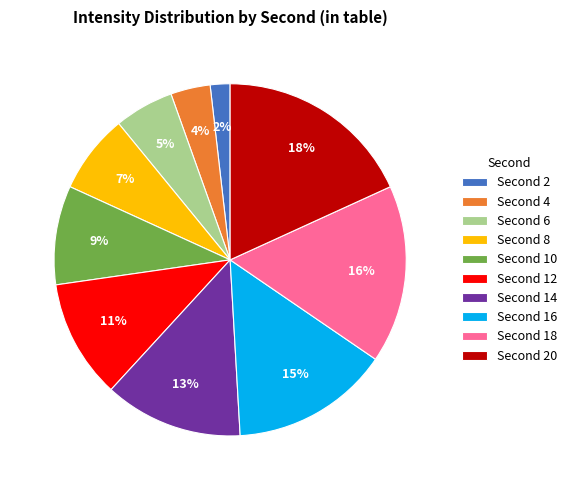

To the nearest percent, what is the difference between the largest and smallest slice percentages?

16%